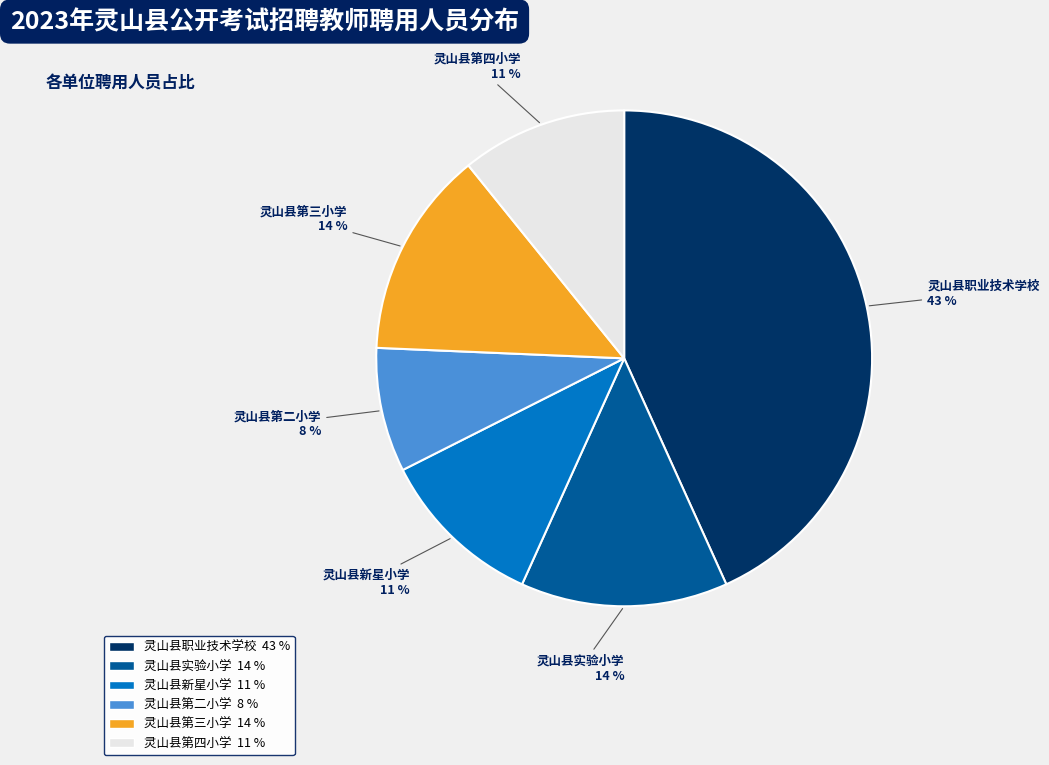

To the nearest percent, what is the average slice percentage?

17%